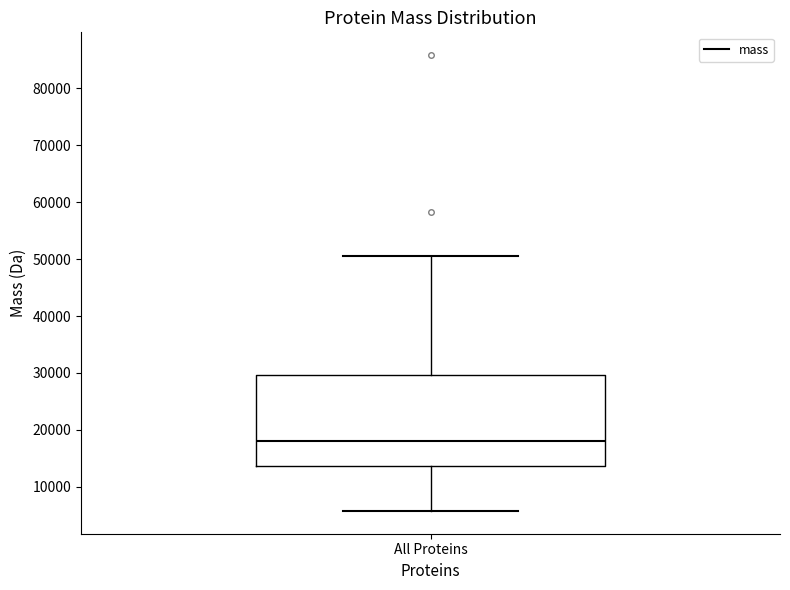

Transcribe this box plot: give where the median line is, the range the box spans, and where the two whiskers end, as read against the y-axis. The values are not printed on the chart, so give them approximately, as read against the axis.

median 18000, box 14000 to 30000, whiskers 6000 to 51000